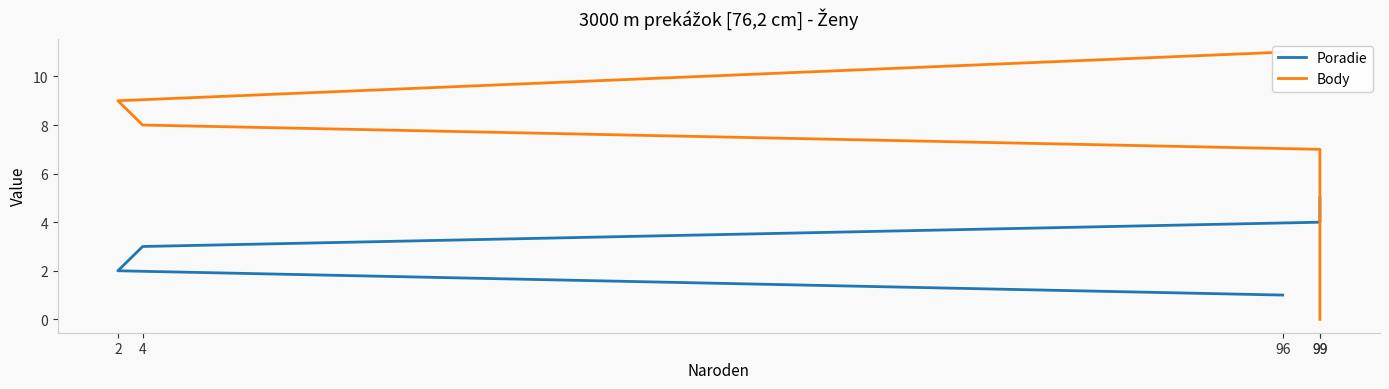

How many series are shown in this chart?

2